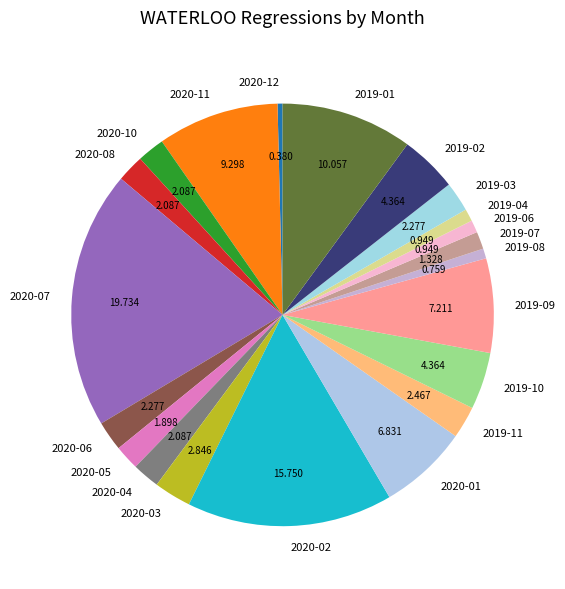

Does any single category account for the majority?

No